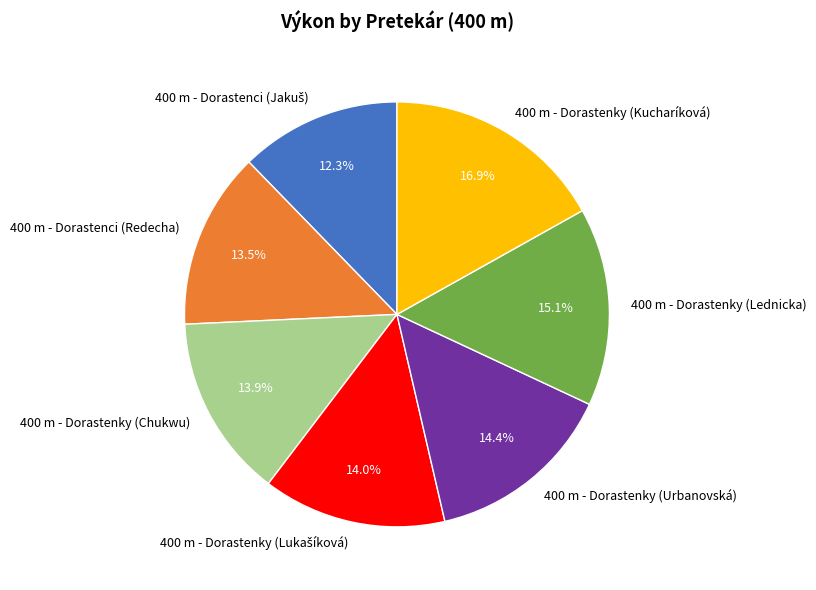

Count the number of slices in the pie.

7